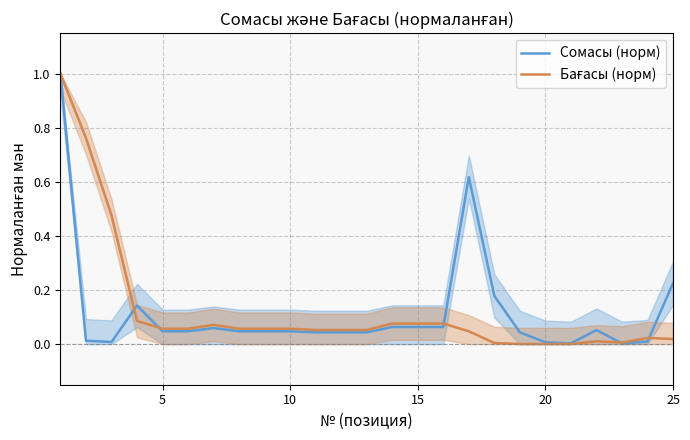

Count the number of categories in the chart.

25